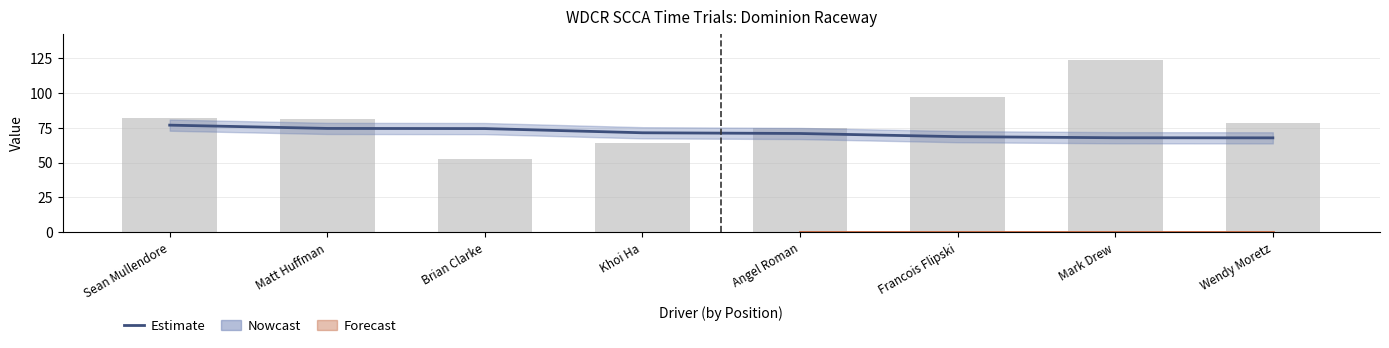

What is the difference between the maximum and minimum values?

9.1